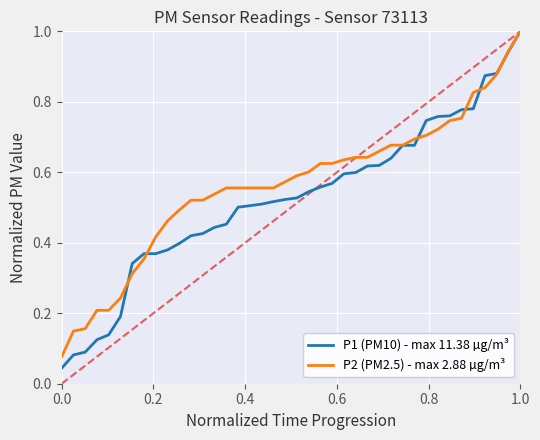

What is the difference between the maximum and minimum values in the P1 (PM10) - max 11.38 µg/m³ series?

1.0